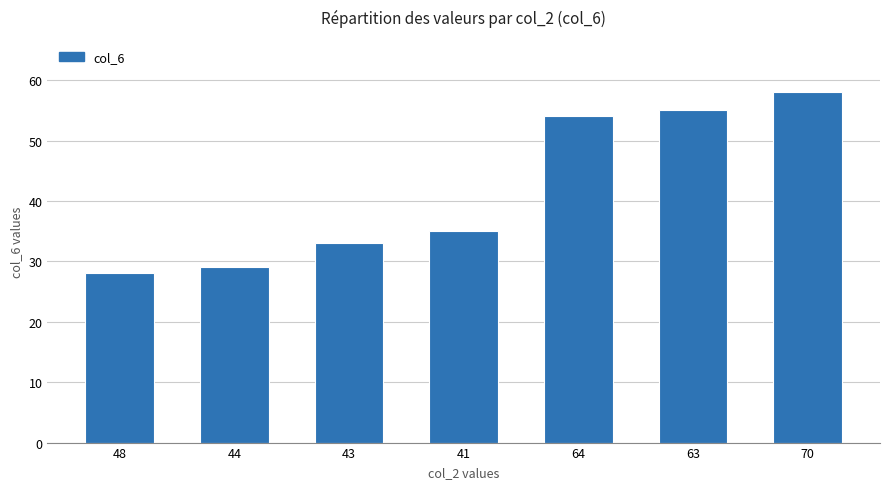

What is the approximate value at 64?

54